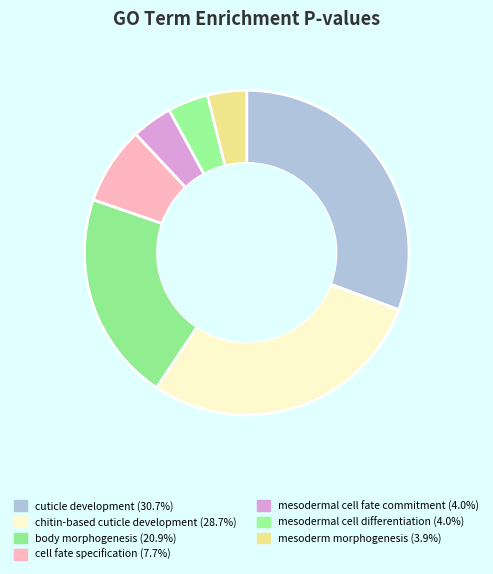

To the nearest percent, what is the average slice percentage?

14%